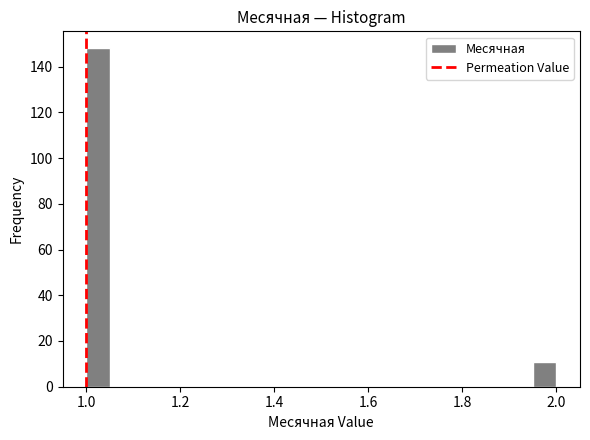

Read against the x-axis, roughly where is the centre of the tallest bar?

1.02